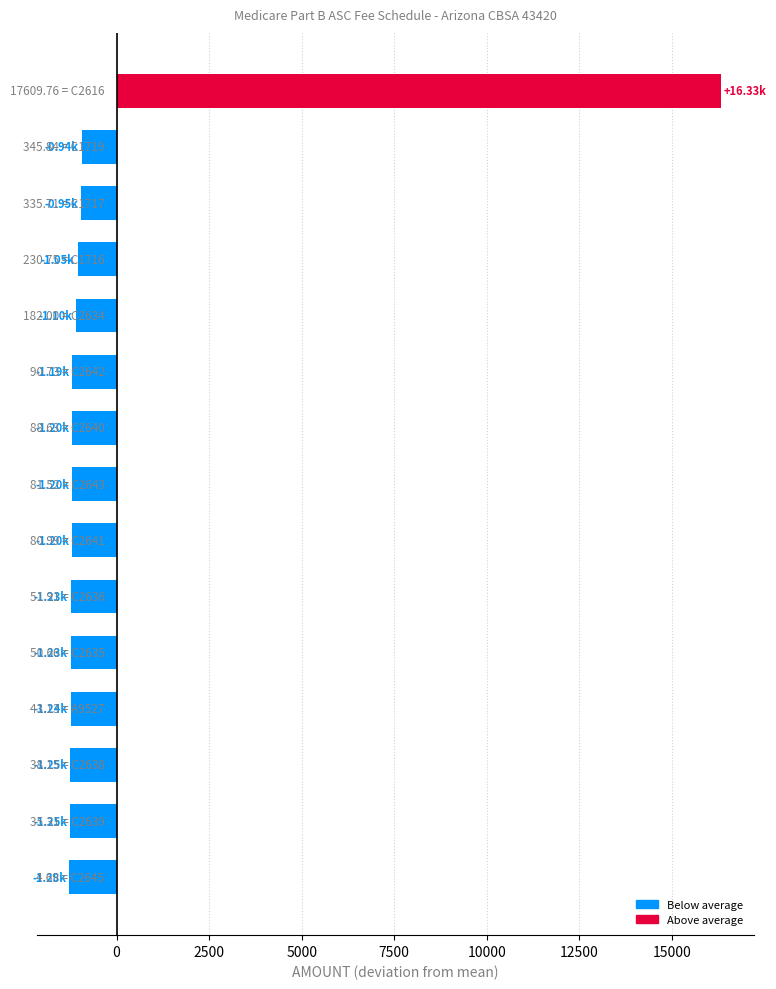

What is the difference between the maximum and minimum values?

17605.1